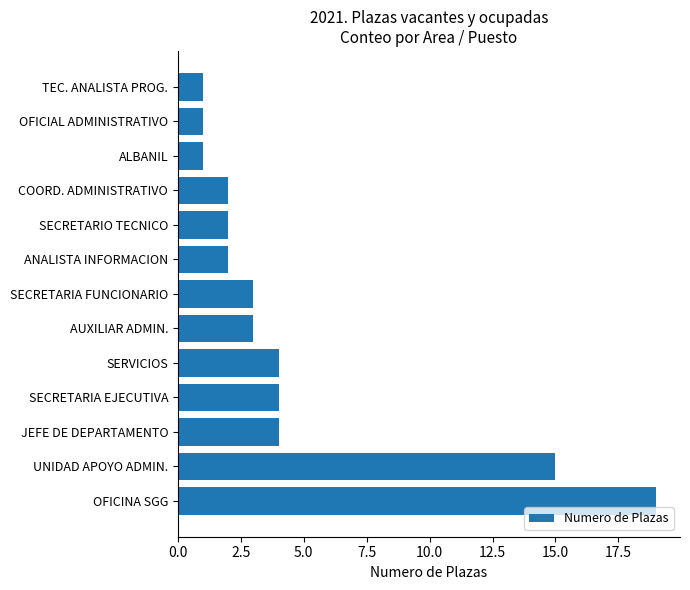

True or false: the data shows 10 at UNIDAD APOYO ADMIN..

False